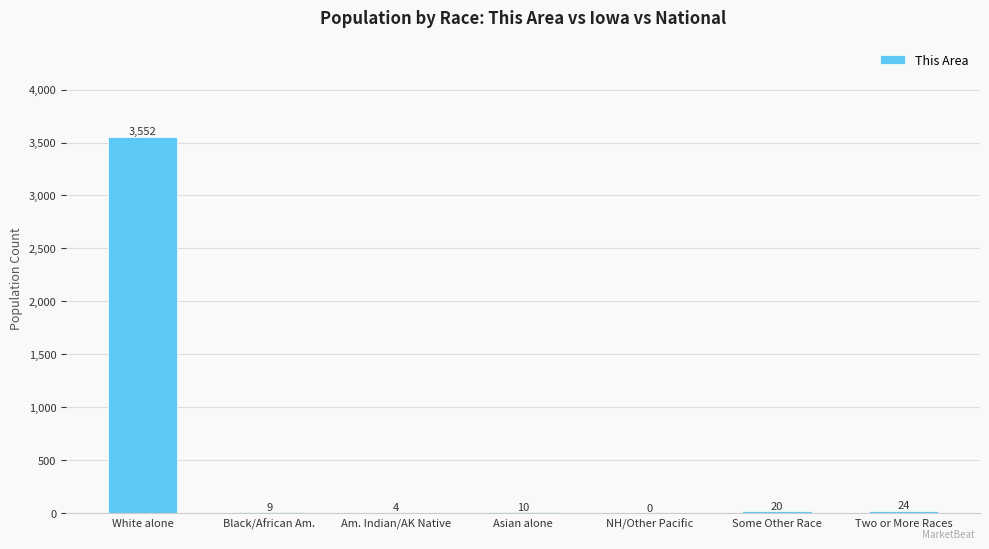

What is the change in value from Black/African Am. to Some Other Race?

+11